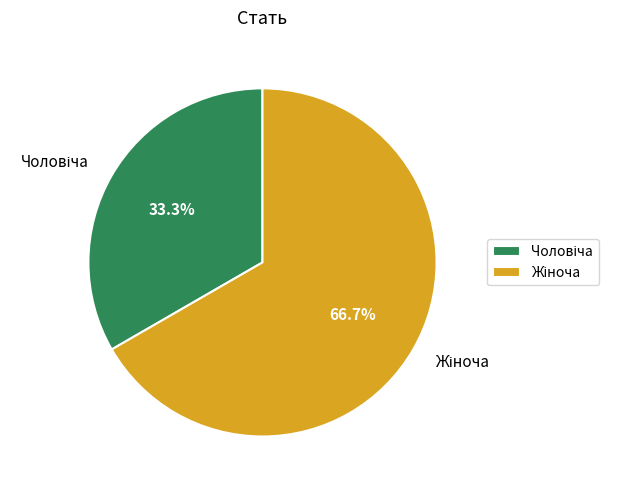

Does any single category account for the majority?

Yes